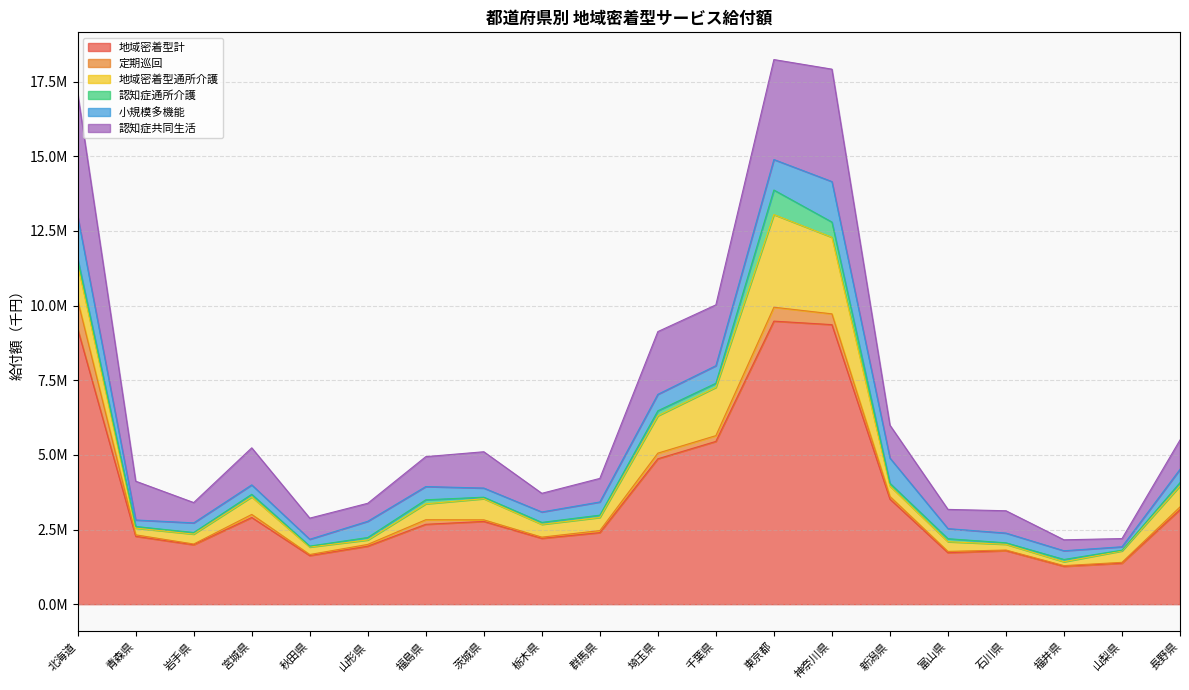

Which label corresponds to the smallest value in the chart?

石川県